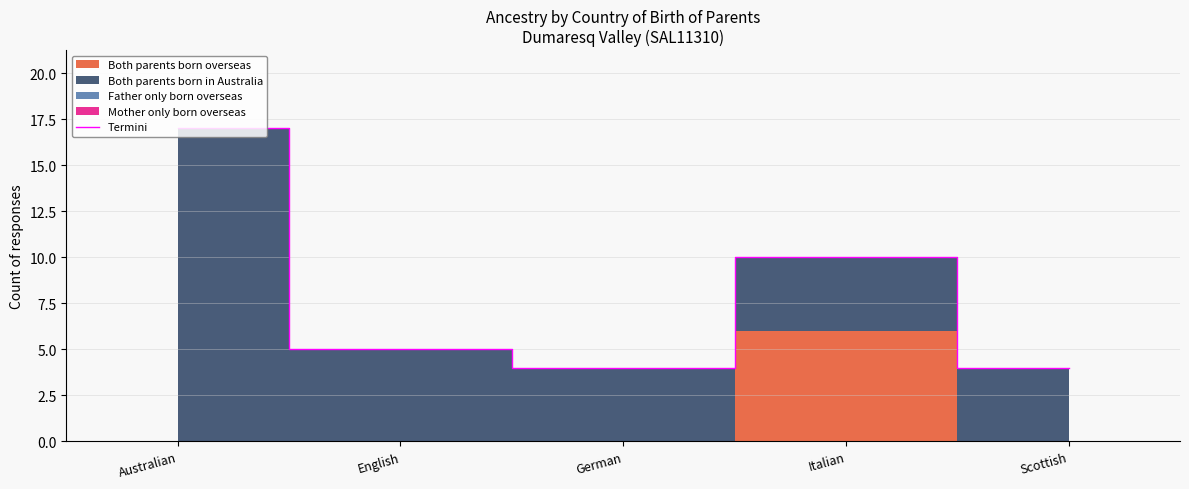

Does the chart have visible grid lines?

Yes